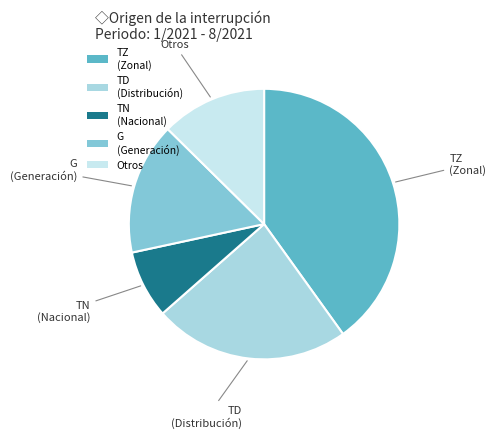

Between TD (Distribución) and TZ (Zonal), which is larger?

TZ (Zonal)